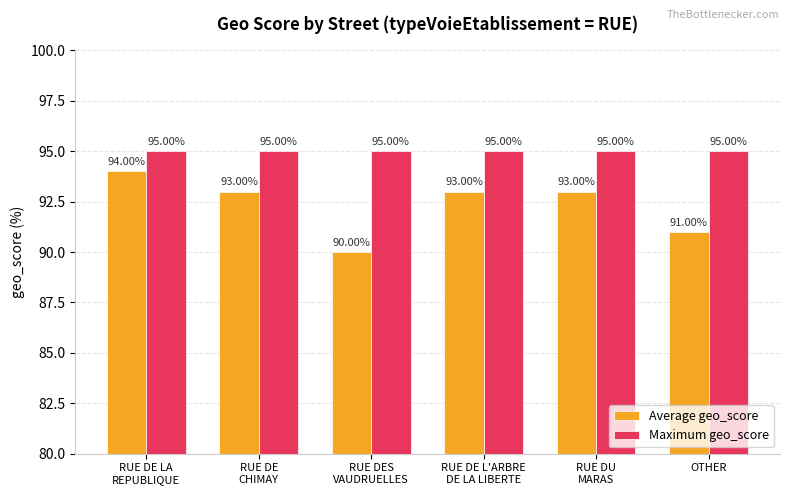

Reading right to left, extract all data points from this chart.

Average geo_score: 91	93	93	90	93	94
Maximum geo_score: 95	95	95	95	95	95